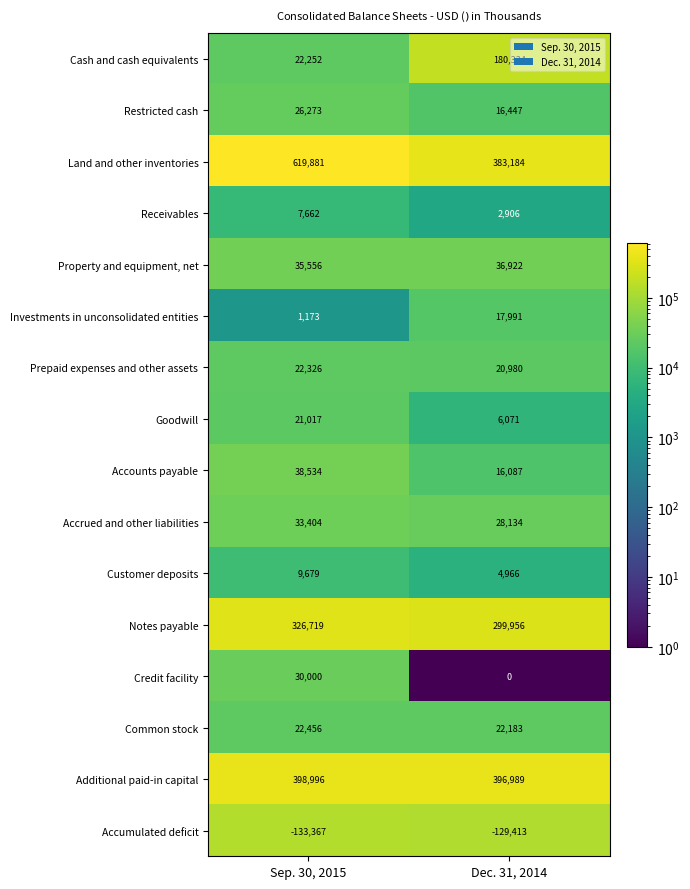

What is the total value across all series at Sep. 30, 2015?

1482561